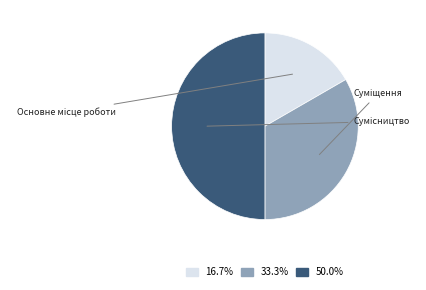

What portion of the pie excludes Суміщення?

66.7%